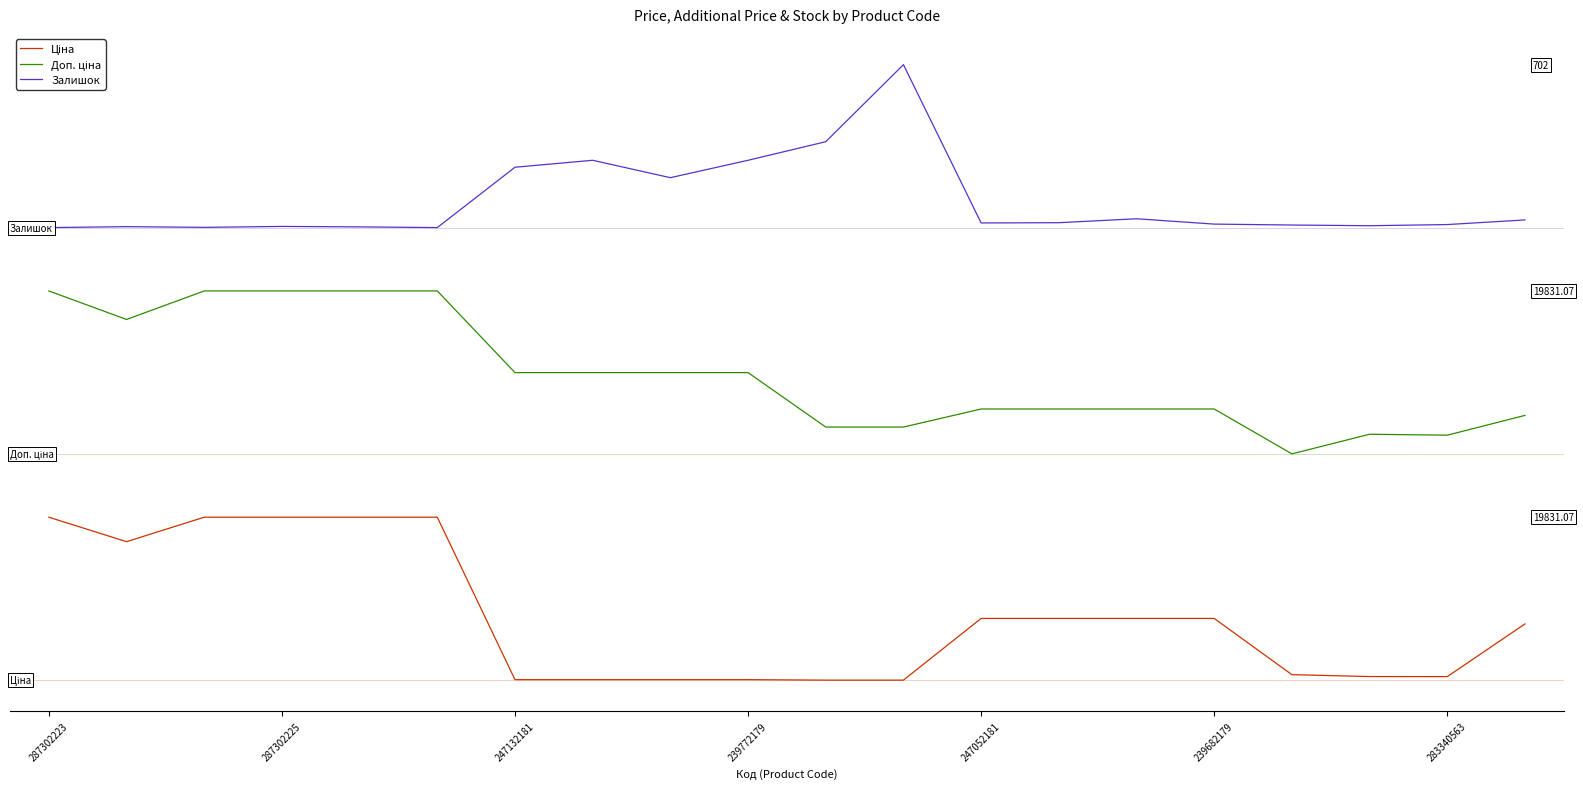

Which series has the largest total across all categories?

Залишок